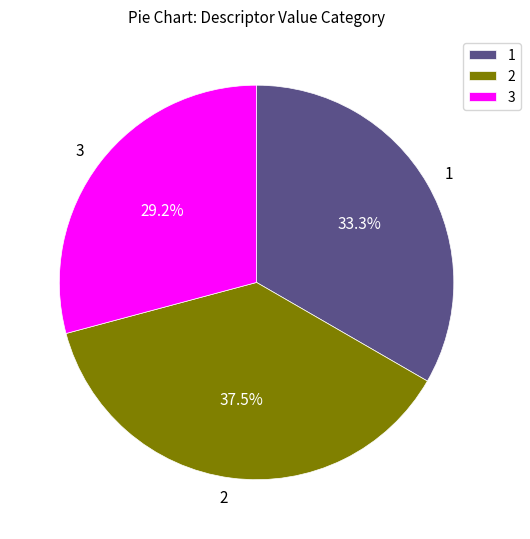

Is the sum of 3 and 1 greater than half?

Yes